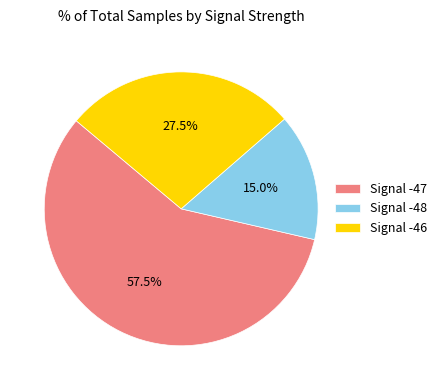

Do Signal -46 and Signal -48 together represent more than half of the pie?

No